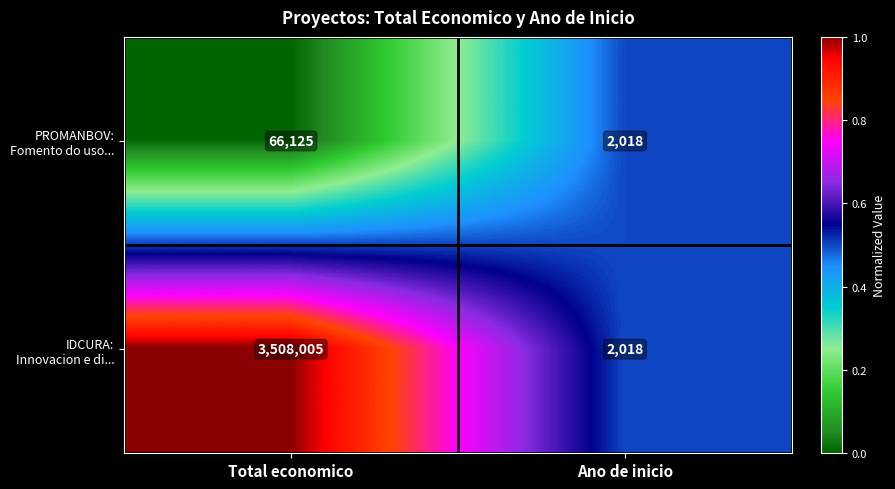

List the series in order of their overall mean, highest first.

IDCURA: Innovacion e di..., PROMANBOV: Fomento do uso...